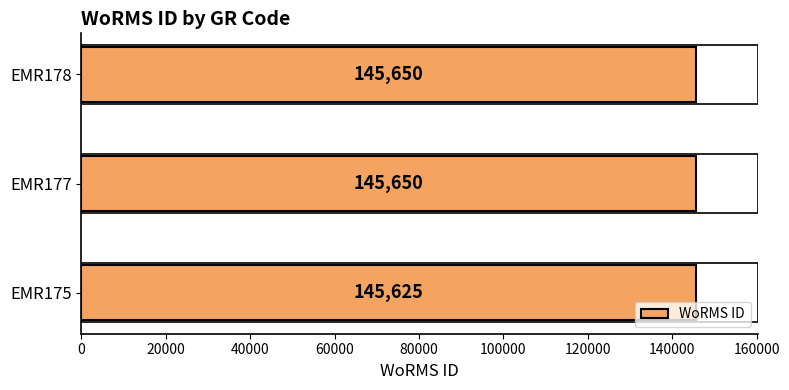

Approximately how many times larger is the value at EMR175 compared to EMR178?

1.0